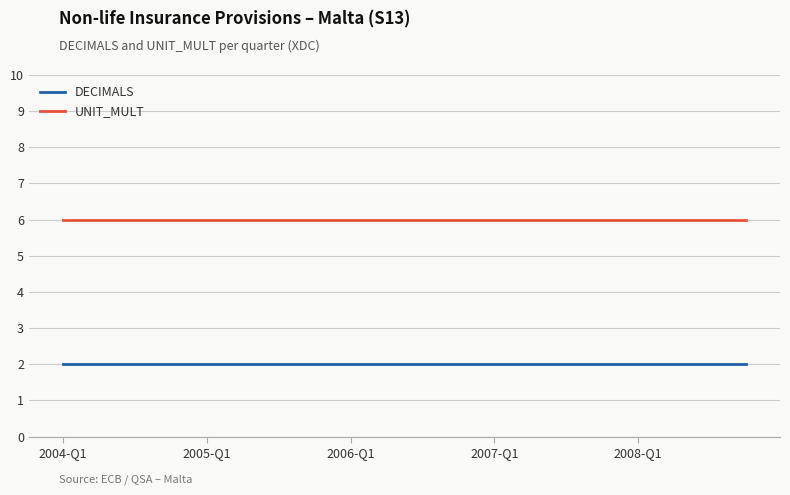

True or false: DECIMALS and UNIT_MULT intersect in this chart.

False